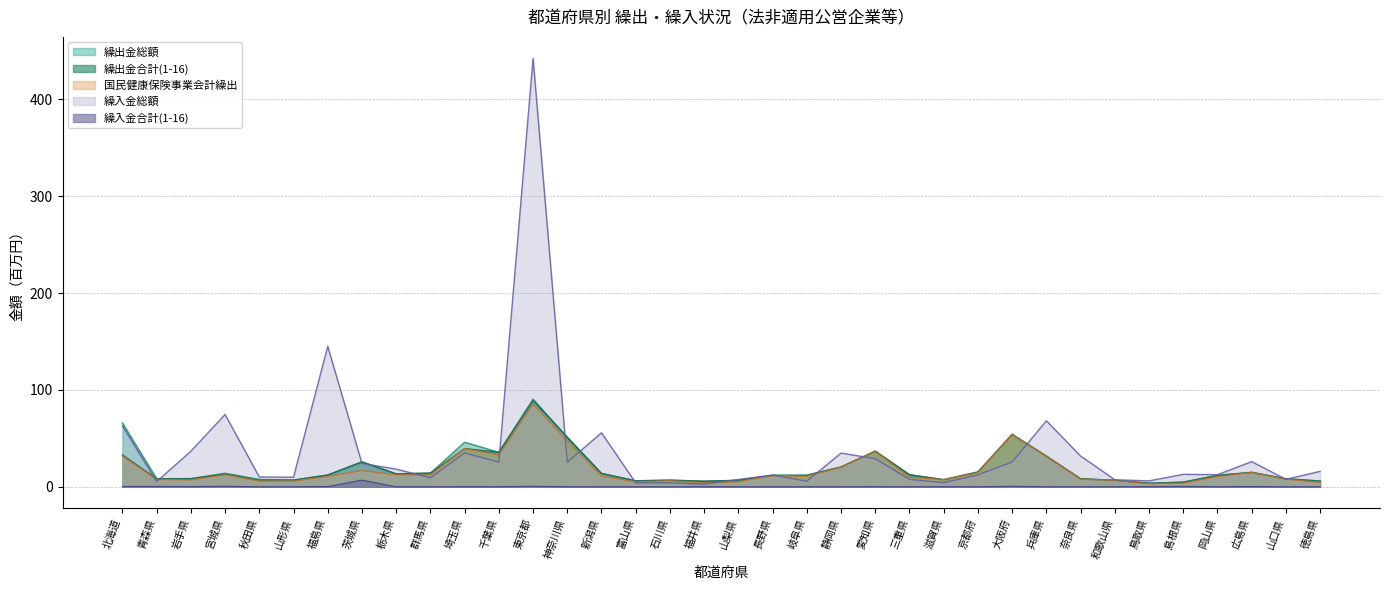

At how many categories does at least one series exceed 129?

2